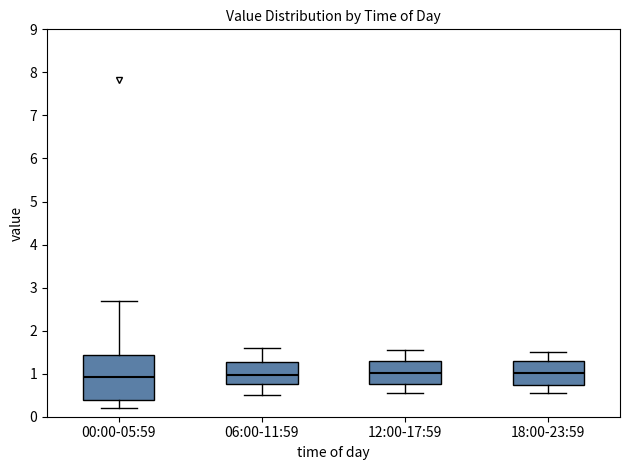

Reading left to right, transcribe this box plot: for each box, give where its median line is, the range the box spans, and where its two whiskers end, as read against the y-axis. The values are not printed on the chart, so give them approximately, as read against the axis.

00:00-05:59: median 0.9, box 0.4 to 1.4, whiskers 0.2 to 2.7
06:00-11:59: median 1.0, box 0.8 to 1.3, whiskers 0.5 to 1.6
12:00-17:59: median 1.0, box 0.8 to 1.3, whiskers 0.6 to 1.6
18:00-23:59: median 1.0, box 0.7 to 1.3, whiskers 0.6 to 1.5